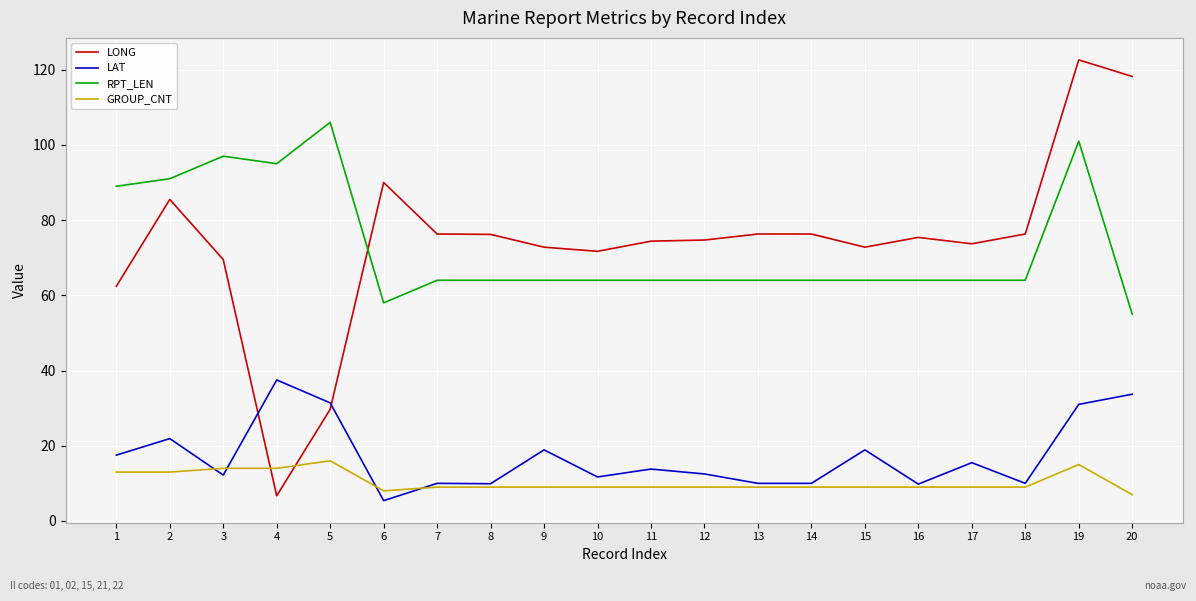

Does the chart have visible grid lines?

Yes